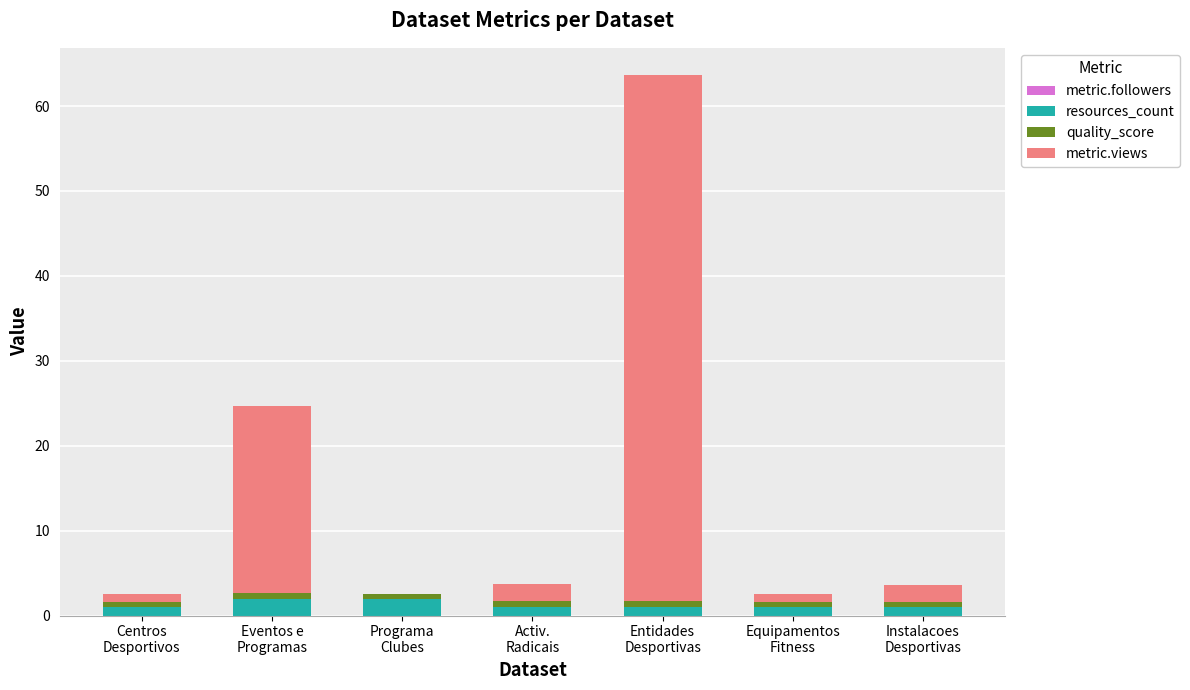

What is the sum of all resources_count values?

9.0